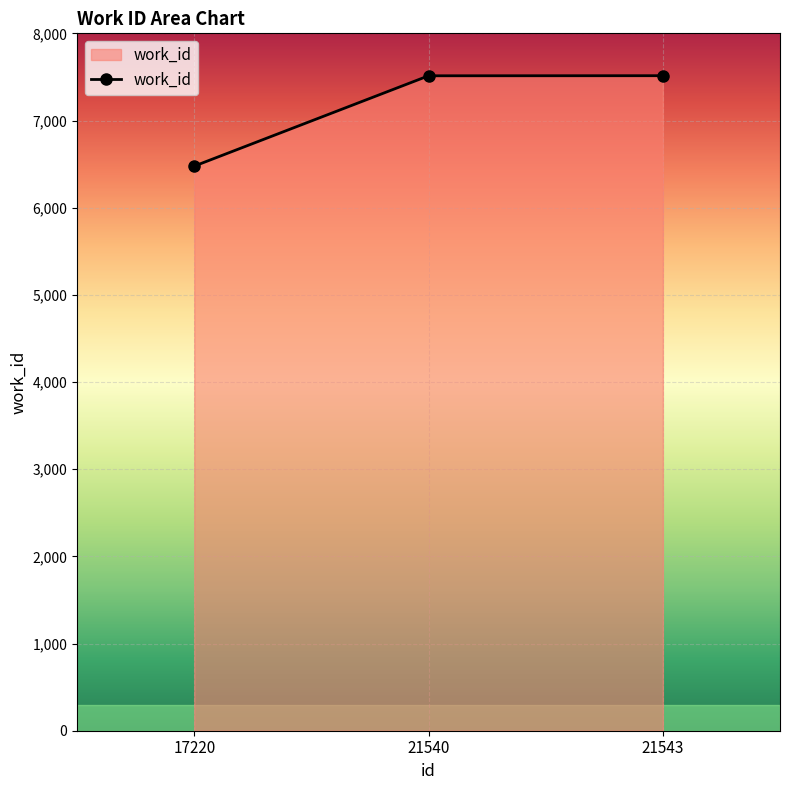

What is the sum of all values?

21504